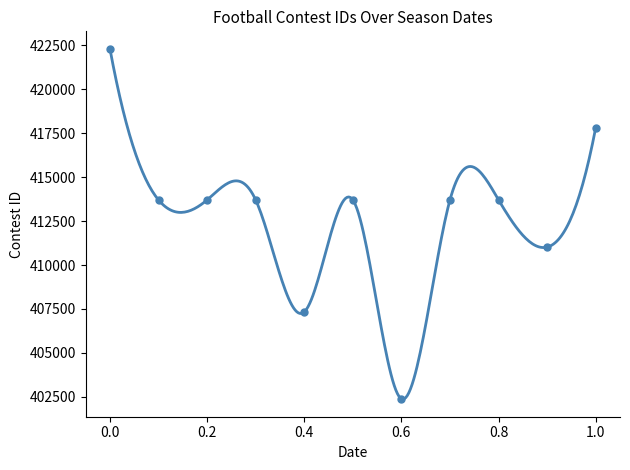

Count the number of categories in the chart.

11